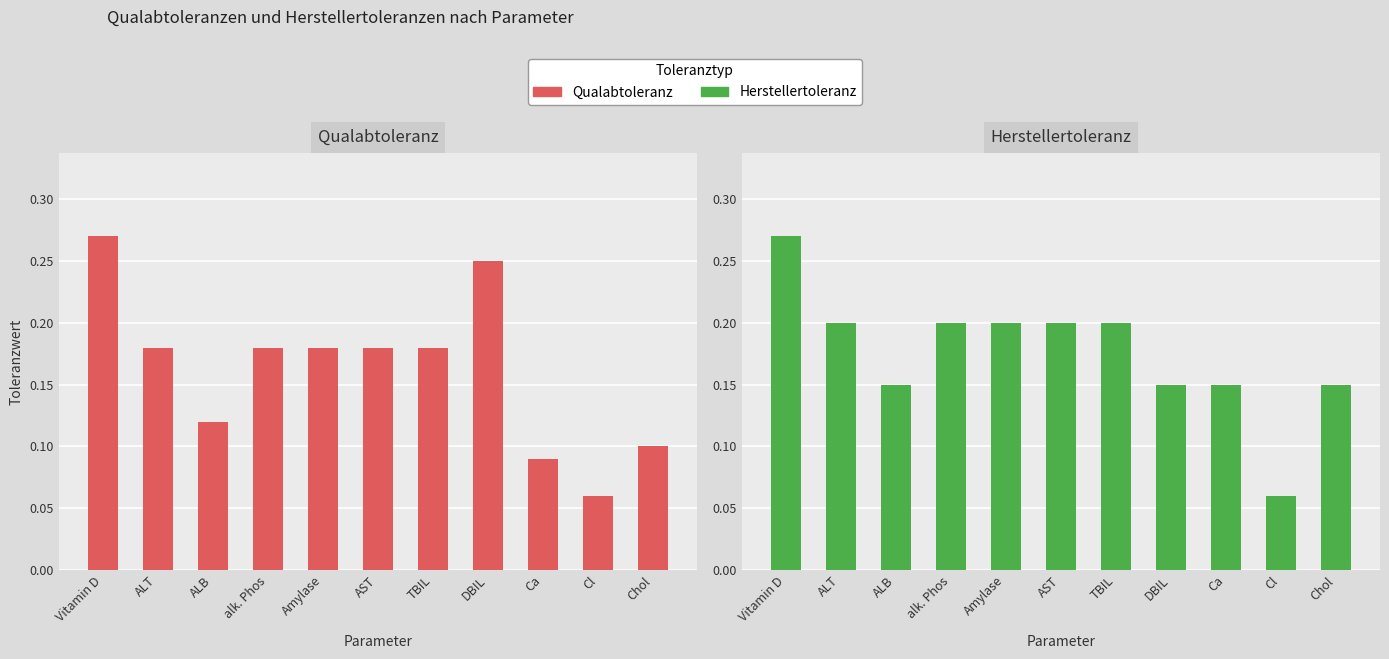

What is the label of the 9th bar from the right?

ALB